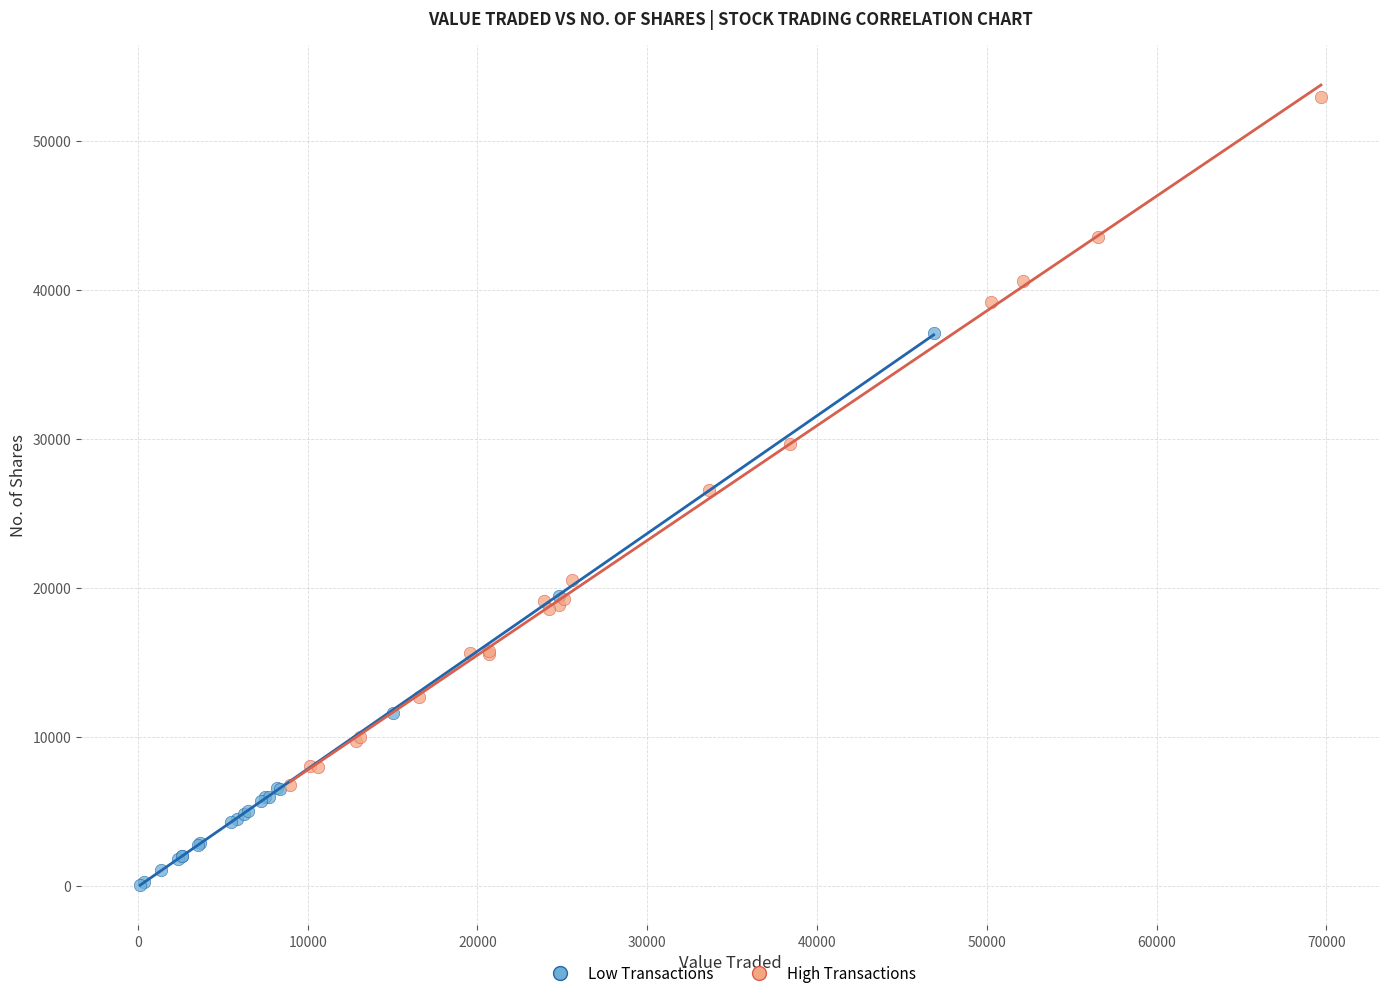

What are all the series names shown in the legend?

Low Transactions, High Transactions